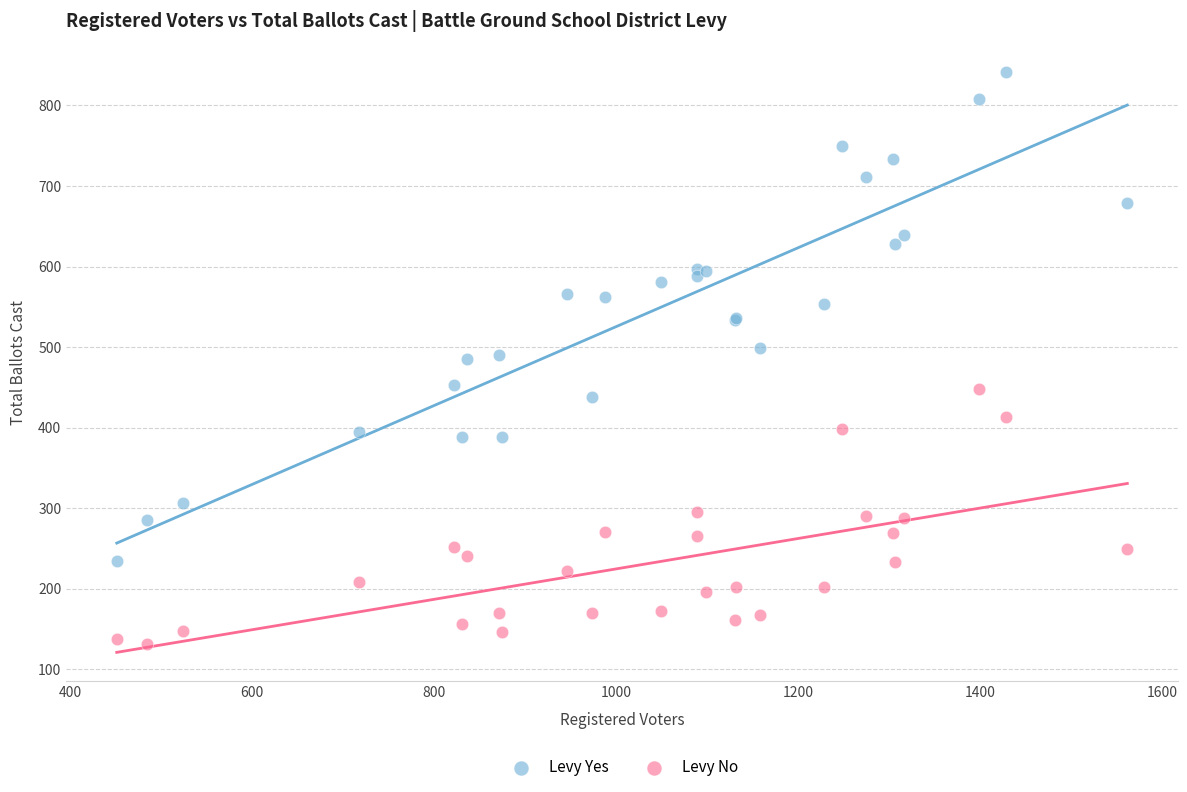

Which series contains the highest Y value?

Levy Yes